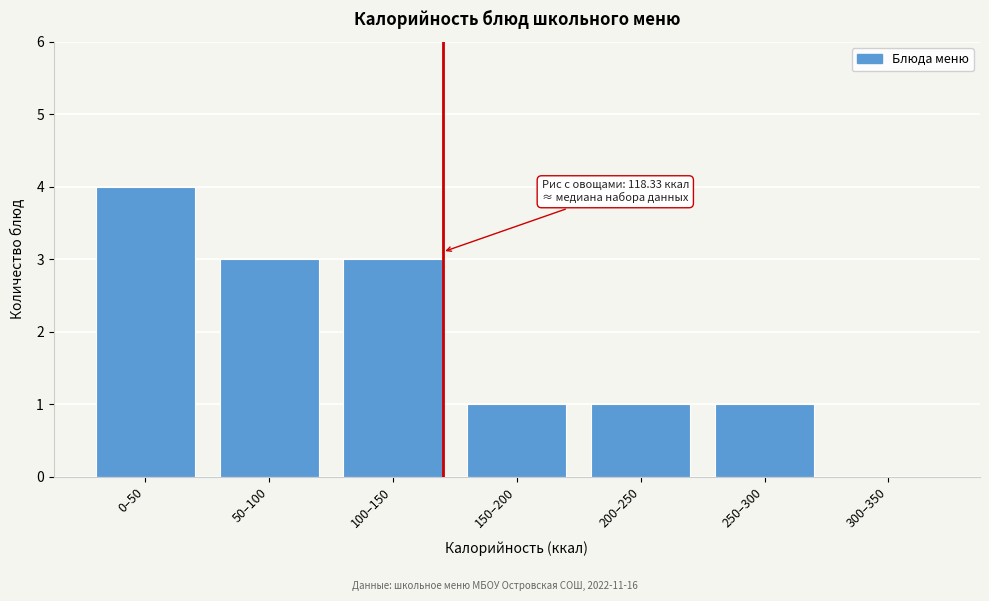

Reading left to right, what are all the values shown in this chart?

0–50=4	50–100=3	100–150=3	150–200=1	200–250=1	250–300=1	300–350=0